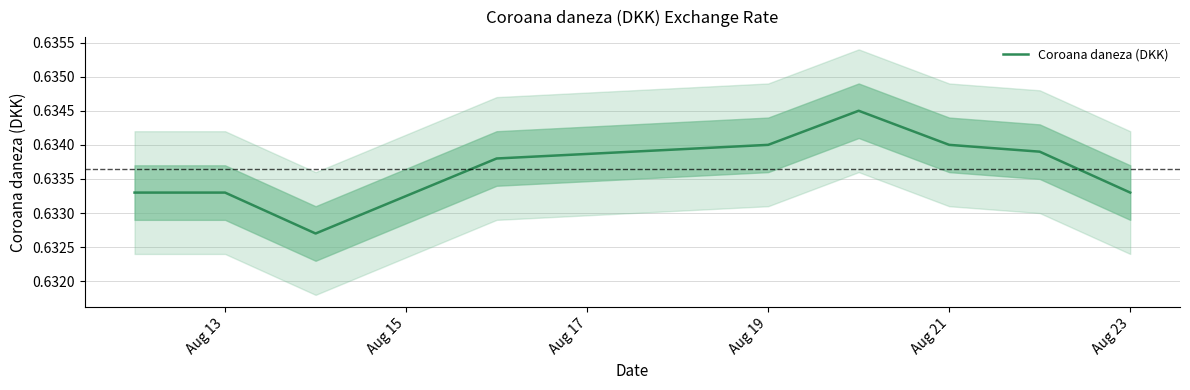

Reading left to right, list all the values displayed in this chart.

0.6	0.6	0.6	0.6	0.6	0.6	0.6	0.6	0.6